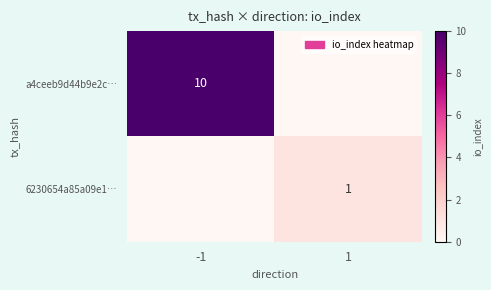

Is it true that a4ceeb9d44b9e2c… equals 5 at -1?

False